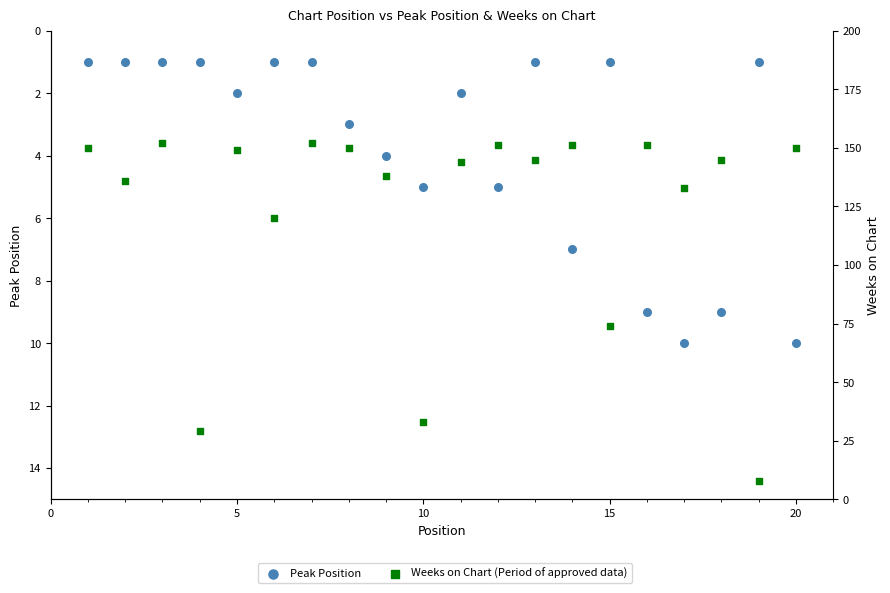

Which series contains the highest Y value?

Weeks on Chart